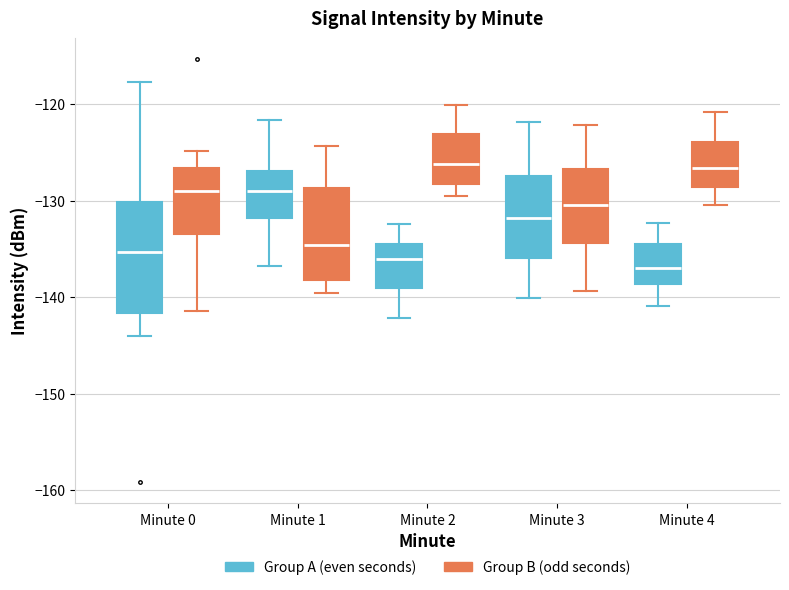

Where is the lower edge of the box for Minute 3 (Group A (even seconds)) on the y-axis? The values are not printed on the chart, so give them approximately, as read against the axis.

-136